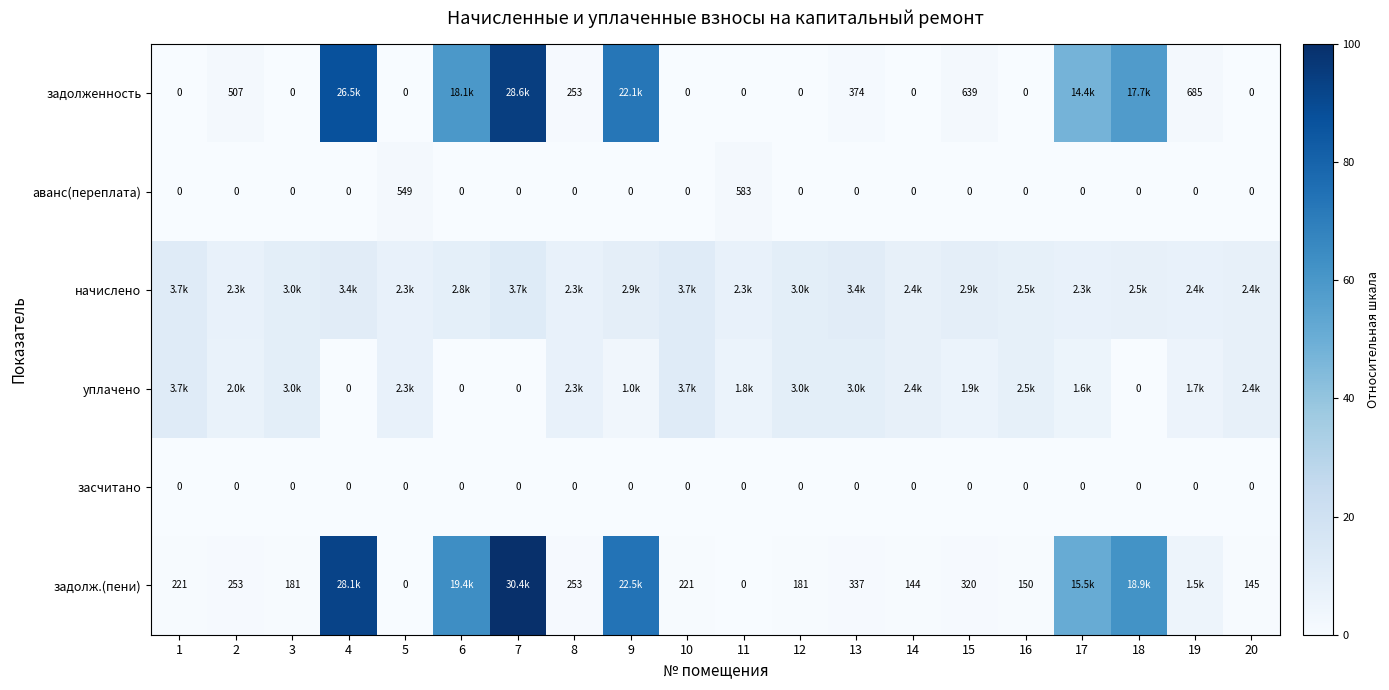

At which label does начислено reach its minimum?

2